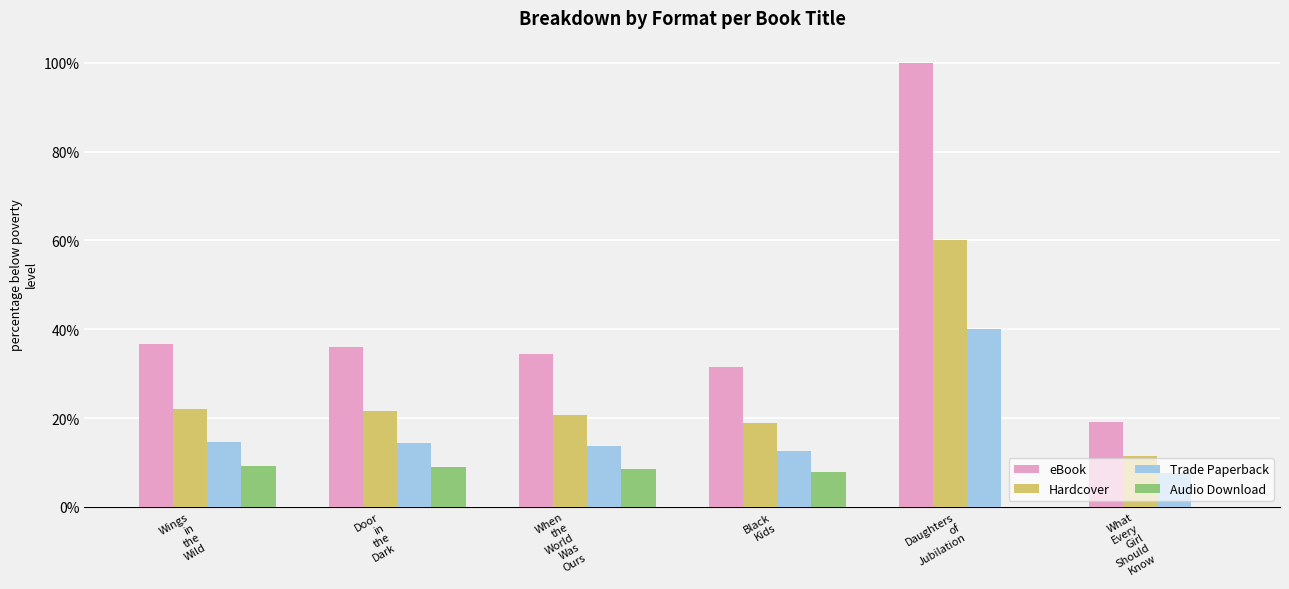

Are the bars grouped side by side (vs. stacked)?

Yes